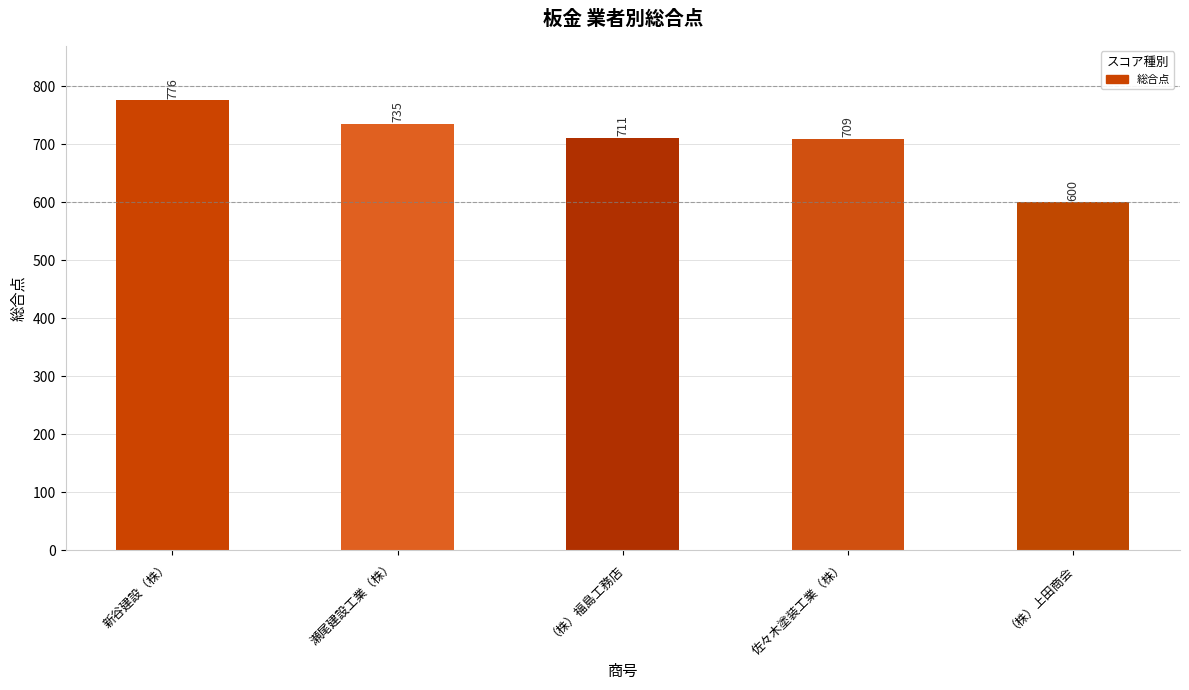

Which has a higher value, （株）上田商会 or 新谷建設（株）?

新谷建設（株）